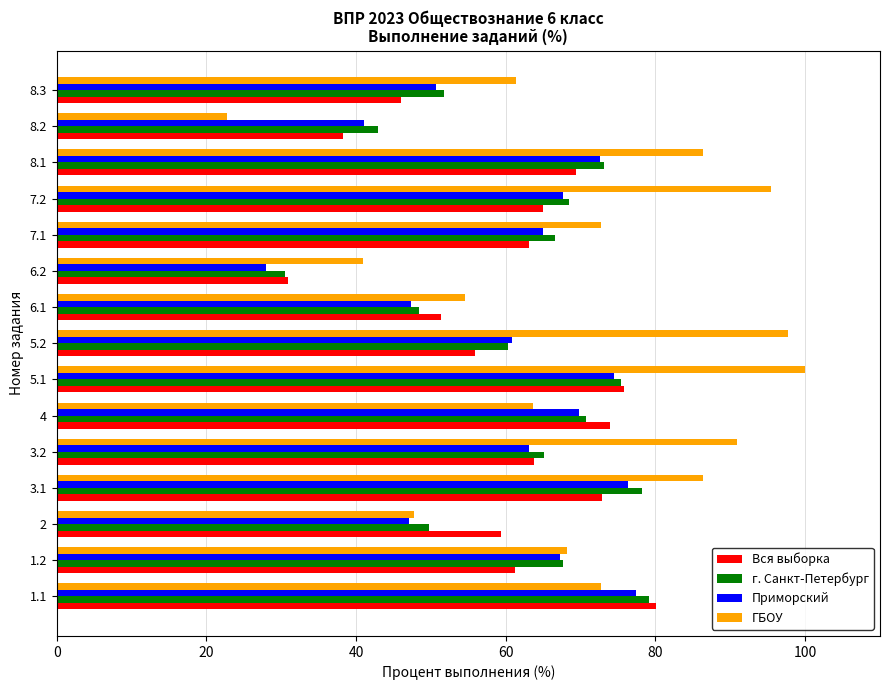

What is the spread (max minus min) of values at 8.2?

20.2